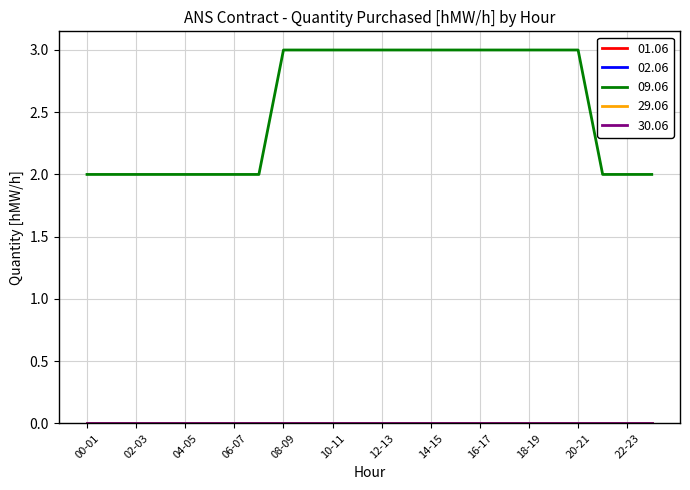

What is the maximum value shown in the chart?

3